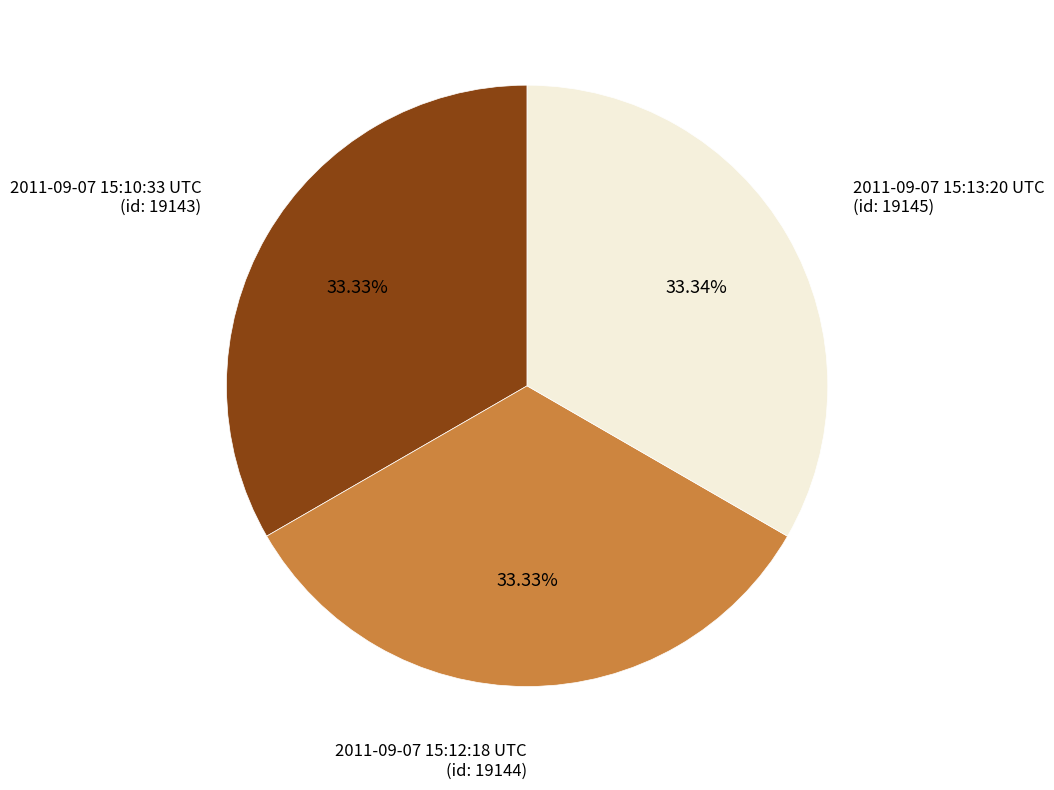

Is there any slice that represents more than half of the pie?

No